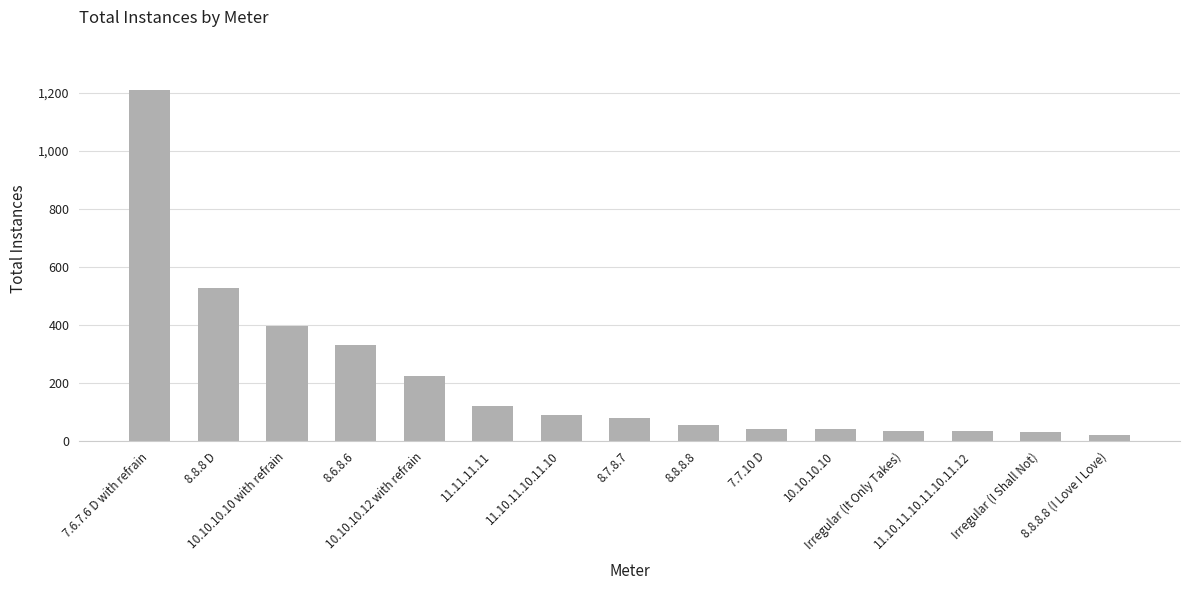

Are the bars horizontal?

No